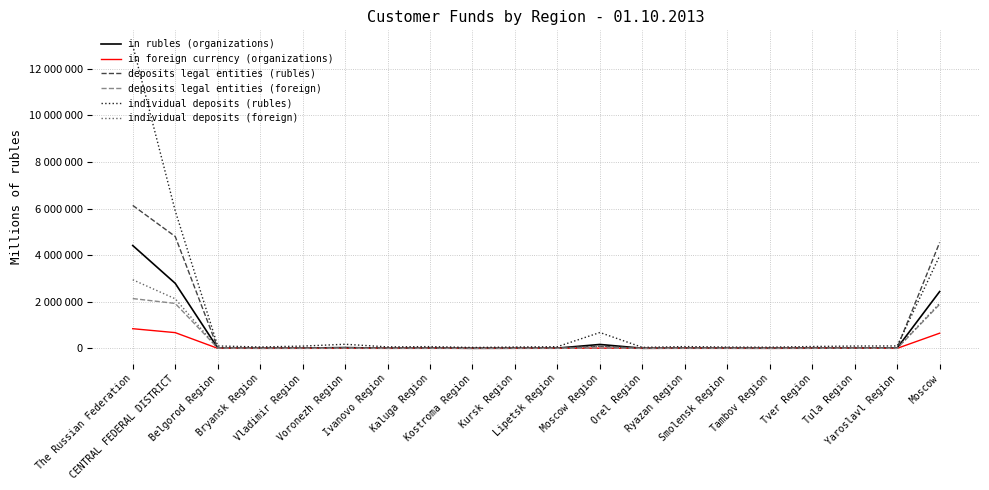

Reading left to right, transcribe all the data shown in this chart.

in rubles (organizations): The Russian Federation=4411529	CENTRAL FEDERAL DISTRICT=2790460	Belgorod Region=16368	Bryansk Region=6963	Vladimir Region=12286	Voronezh Region=33867	Ivanovo Region=7063	Kaluga Region=13683	Kostroma Region=3726	Kursk Region=7657	Lipetsk Region=11512	Moscow Region=167522	Orel Region=4668	Ryazan Region=11171	Smolensk Region=8183	Tambov Region=6467	Tver Region=12233	Tula Region=13419	Yaroslavl Region=16391	Moscow=2437281
in foreign currency (organizations): The Russian Federation=843418	CENTRAL FEDERAL DISTRICT=675038	Belgorod Region=1197	Bryansk Region=200	Vladimir Region=333	Voronezh Region=1019	Ivanovo Region=225	Kaluga Region=962	Kostroma Region=500	Kursk Region=528	Lipetsk Region=1307	Moscow Region=9253	Orel Region=260	Ryazan Region=391	Smolensk Region=597	Tambov Region=143	Tver Region=1122	Tula Region=5141	Yaroslavl Region=788	Moscow=651072
deposits legal entities (rubles): The Russian Federation=6133100	CENTRAL FEDERAL DISTRICT=4799427	Belgorod Region=16453	Bryansk Region=4140	Vladimir Region=9701	Voronezh Region=27696	Ivanovo Region=3887	Kaluga Region=9164	Kostroma Region=6622	Kursk Region=5917	Lipetsk Region=12586	Moscow Region=94537	Orel Region=2058	Ryazan Region=6486	Smolensk Region=6320	Tambov Region=3188	Tver Region=4628	Tula Region=14647	Yaroslavl Region=28322	Moscow=4543075
deposits legal entities (foreign): The Russian Federation=2135710	CENTRAL FEDERAL DISTRICT=1928153	Belgorod Region=12397	Bryansk Region=54	Vladimir Region=669	Voronezh Region=5124	Ivanovo Region=48	Kaluga Region=275	Kostroma Region=189	Kursk Region=137	Lipetsk Region=175	Moscow Region=11584	Orel Region=7	Ryazan Region=1624	Smolensk Region=459	Tambov Region=38	Tver Region=637	Tula Region=5527	Yaroslavl Region=490	Moscow=1888719
individual deposits (rubles): The Russian Federation=12994051	CENTRAL FEDERAL DISTRICT=5900632	Belgorod Region=102494	Bryansk Region=59303	Vladimir Region=97075	Voronezh Region=176130	Ivanovo Region=63187	Kaluga Region=75210	Kostroma Region=38772	Kursk Region=58307	Lipetsk Region=72604	Moscow Region=680172	Orel Region=42897	Ryazan Region=76644	Smolensk Region=56453	Tambov Region=50307	Tver Region=79964	Tula Region=99515	Yaroslavl Region=103473	Moscow=3968125
individual deposits (foreign): The Russian Federation=2943612	CENTRAL FEDERAL DISTRICT=2126322	Belgorod Region=14063	Bryansk Region=4483	Vladimir Region=9486	Voronezh Region=15371	Ivanovo Region=6062	Kaluga Region=5759	Kostroma Region=2148	Kursk Region=3651	Lipetsk Region=5026	Moscow Region=83988	Orel Region=2499	Ryazan Region=5064	Smolensk Region=4629	Tambov Region=2124	Tver Region=6190	Tula Region=7756	Yaroslavl Region=12278	Moscow=1935745